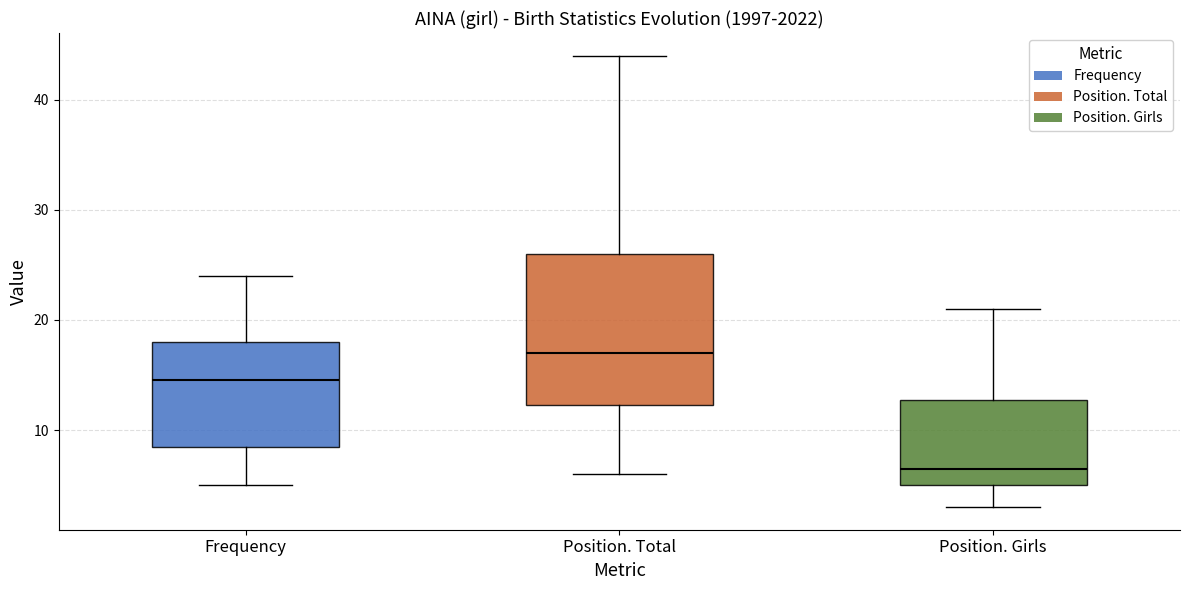

Reading left to right, transcribe this box plot: for each box, give where its median line is, the range the box spans, and where its two whiskers end, as read against the y-axis. The values are not printed on the chart, so give them approximately, as read against the axis.

Frequency: median 15, box 9 to 18, whiskers 5 to 24
Position. Total: median 17, box 12 to 26, whiskers 6 to 44
Position. Girls: median 7, box 5 to 13, whiskers 3 to 21